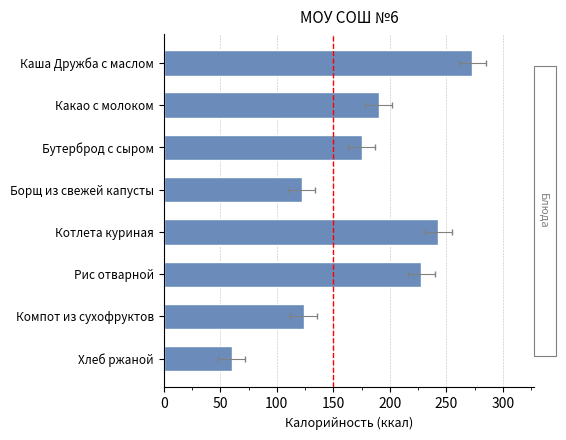

Are the bars horizontal?

Yes